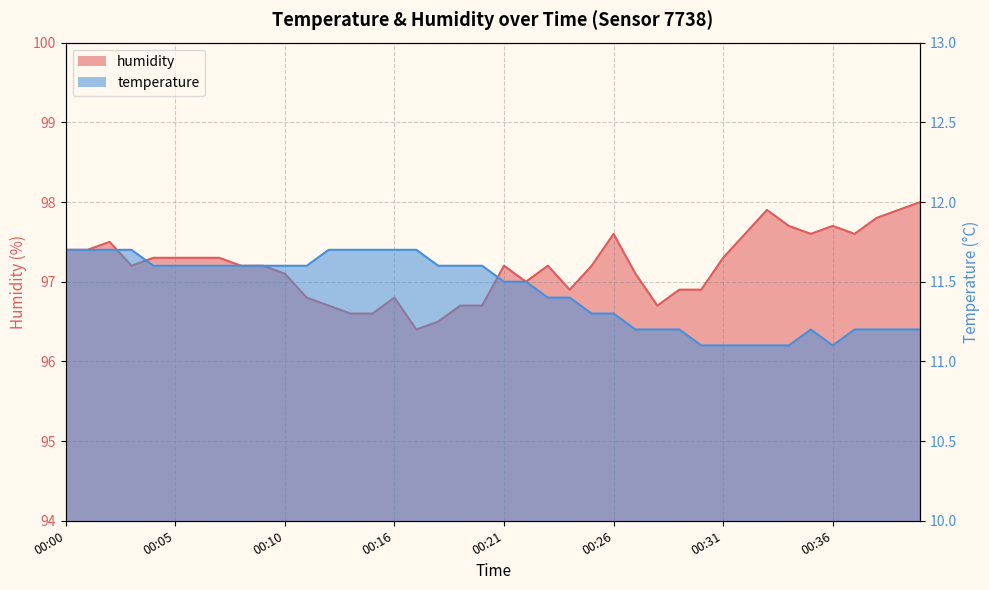

Between 00:21 and 00:10, which is larger?

00:10